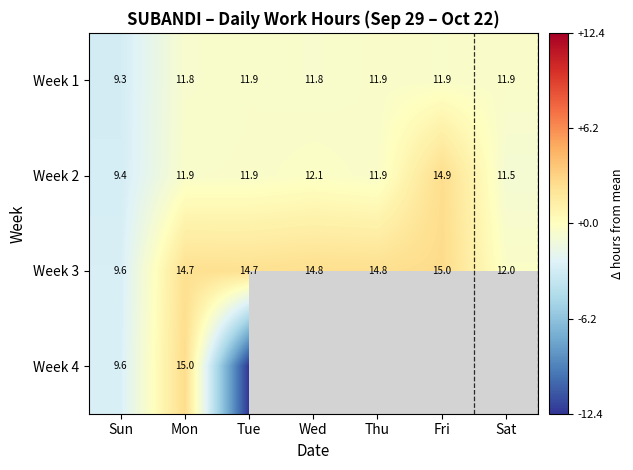

Which category has the highest value in the Week 2 series?

Fri